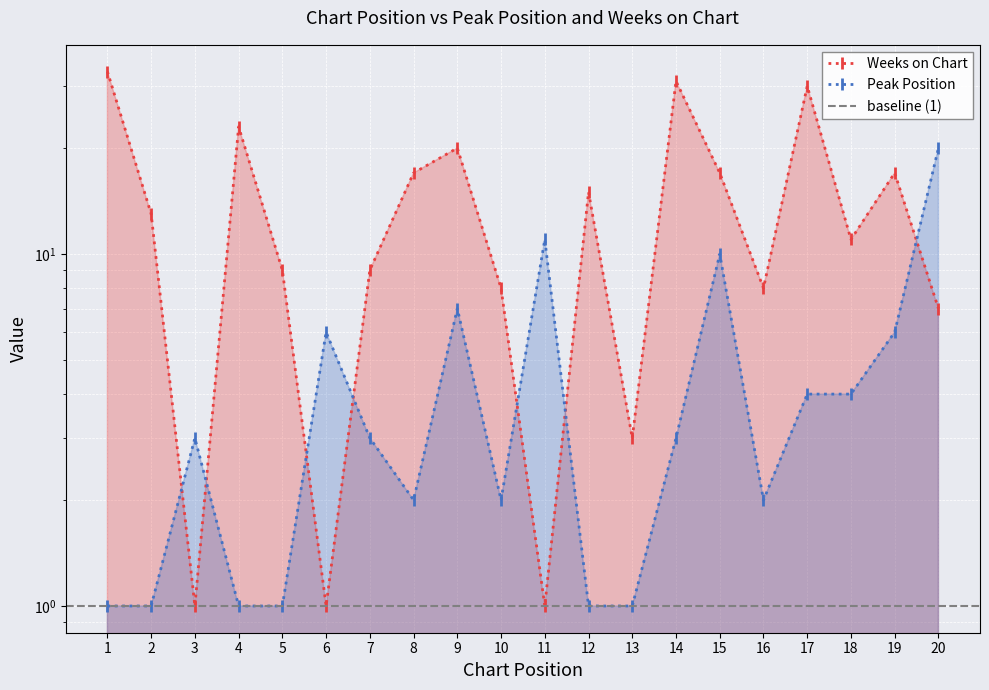

Reading left to right, what are all the values shown in this chart?

Peak Position: 1	1	3	1	1	6	3	2	7	2	11	1	1	3	10	2	4	4	6	20
Weeks on Chart: 33	13	1	23	9	1	9	17	20	8	1	15	3	31	17	8	30	11	17	7